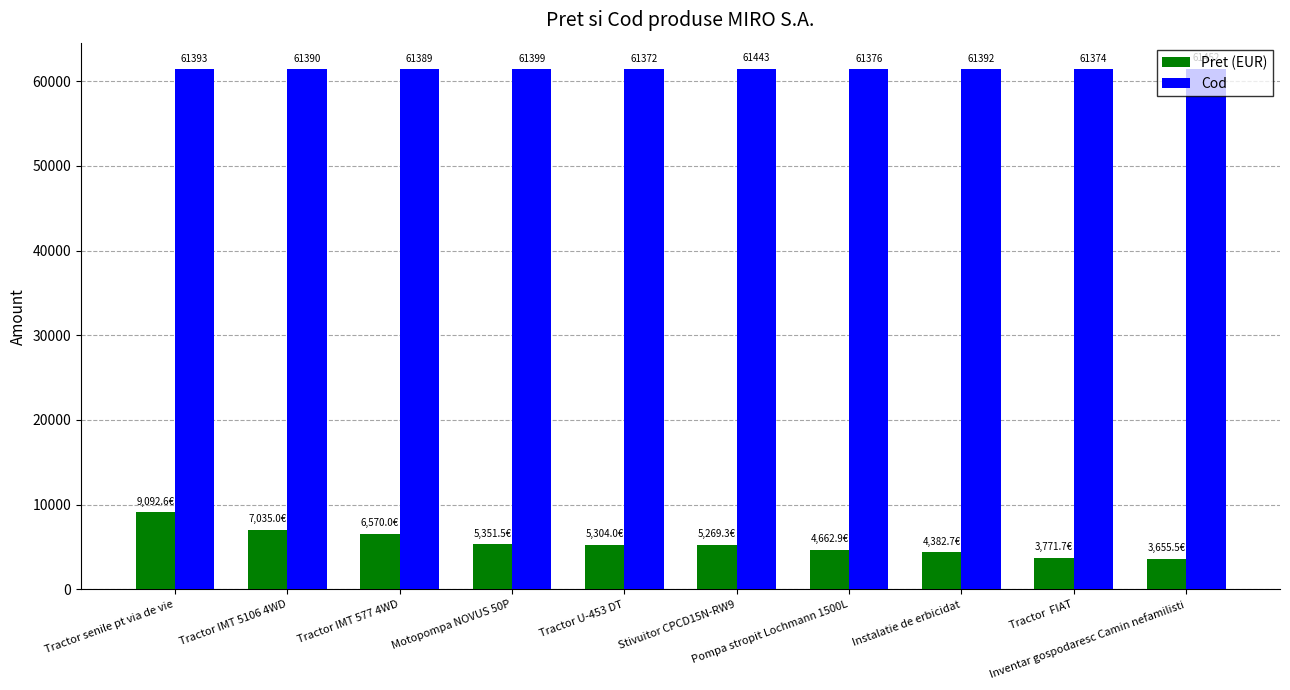

At which label does Cod first exceed 61392?

Tractor senile pt via de vie